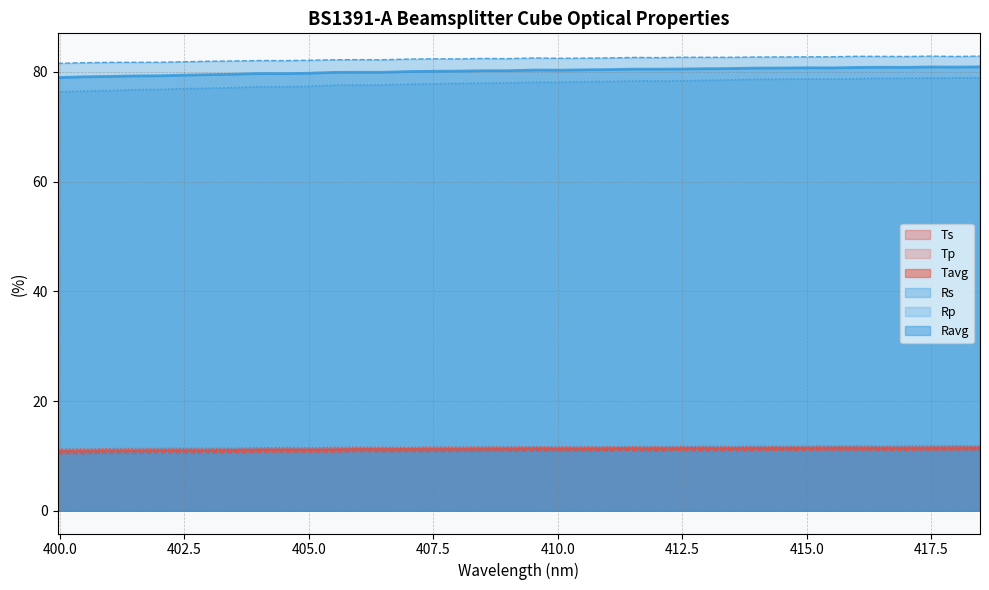

Which series has the largest range (max minus min)?

Rp